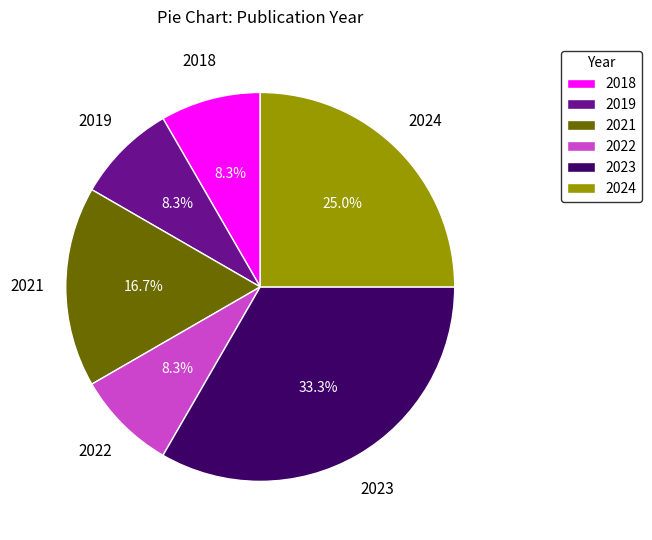

To the nearest percent, what is the difference between the largest and smallest slice percentages?

25%